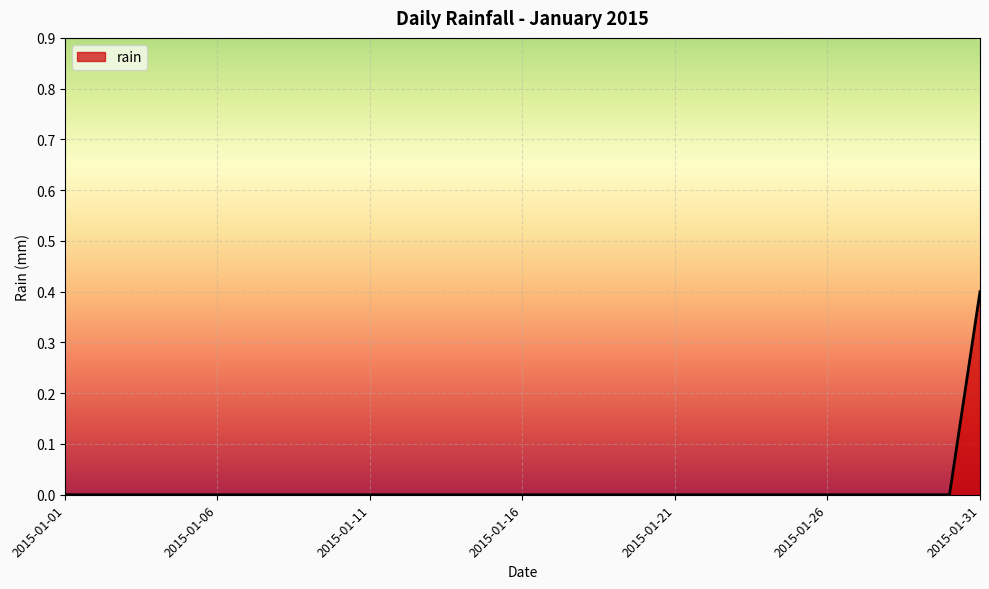

What is the difference between the maximum and second lowest values?

0.4